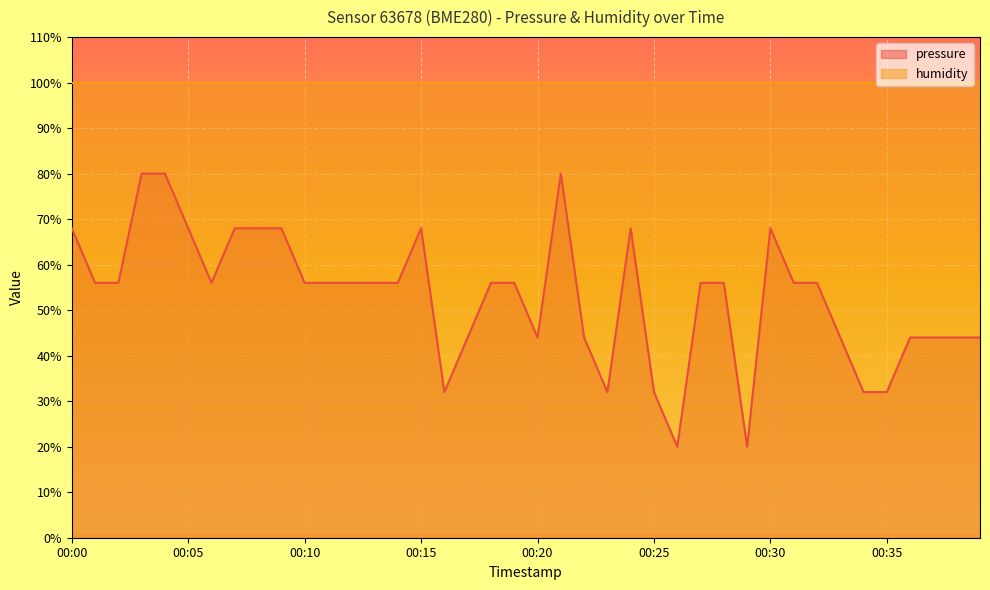

Reading left to right, transcribe all the data shown in this chart.

68	56	56	80	80	68	56	68	68	68	56	56	56	56	56	68	32	44	56	56	44	80	44	32	68	32	20	56	56	20	68	56	56	44	32	32	44	44	44	44